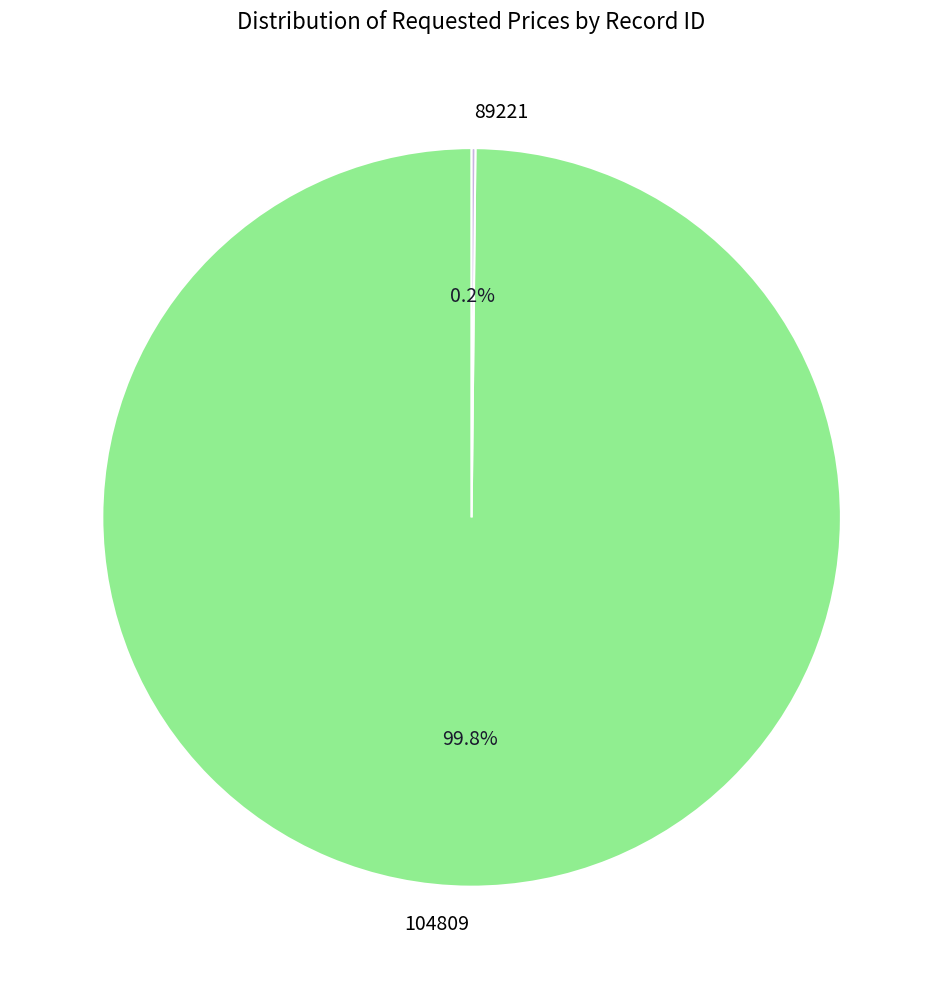

What portion of the pie excludes 104809?

0.2%